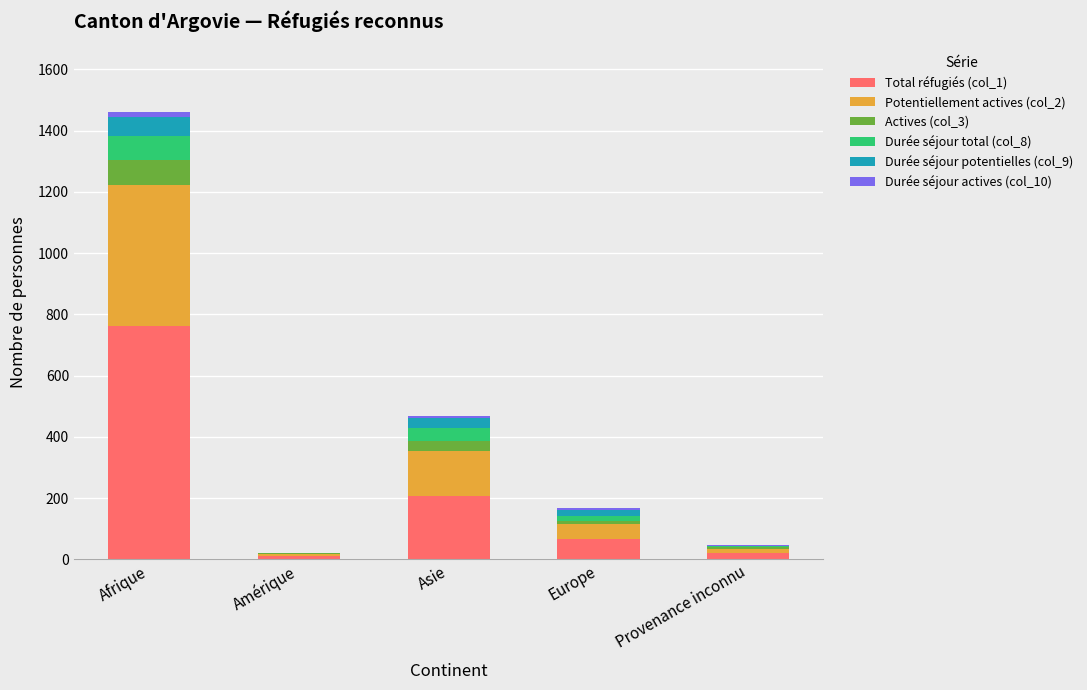

At which category is the sum across all series the highest?

Afrique